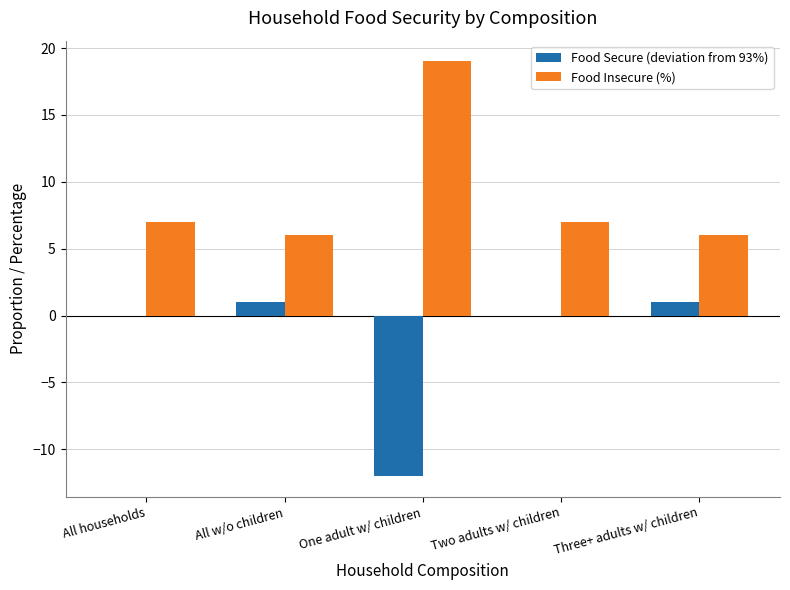

Which category has the highest value across all series?

One adult w/ children